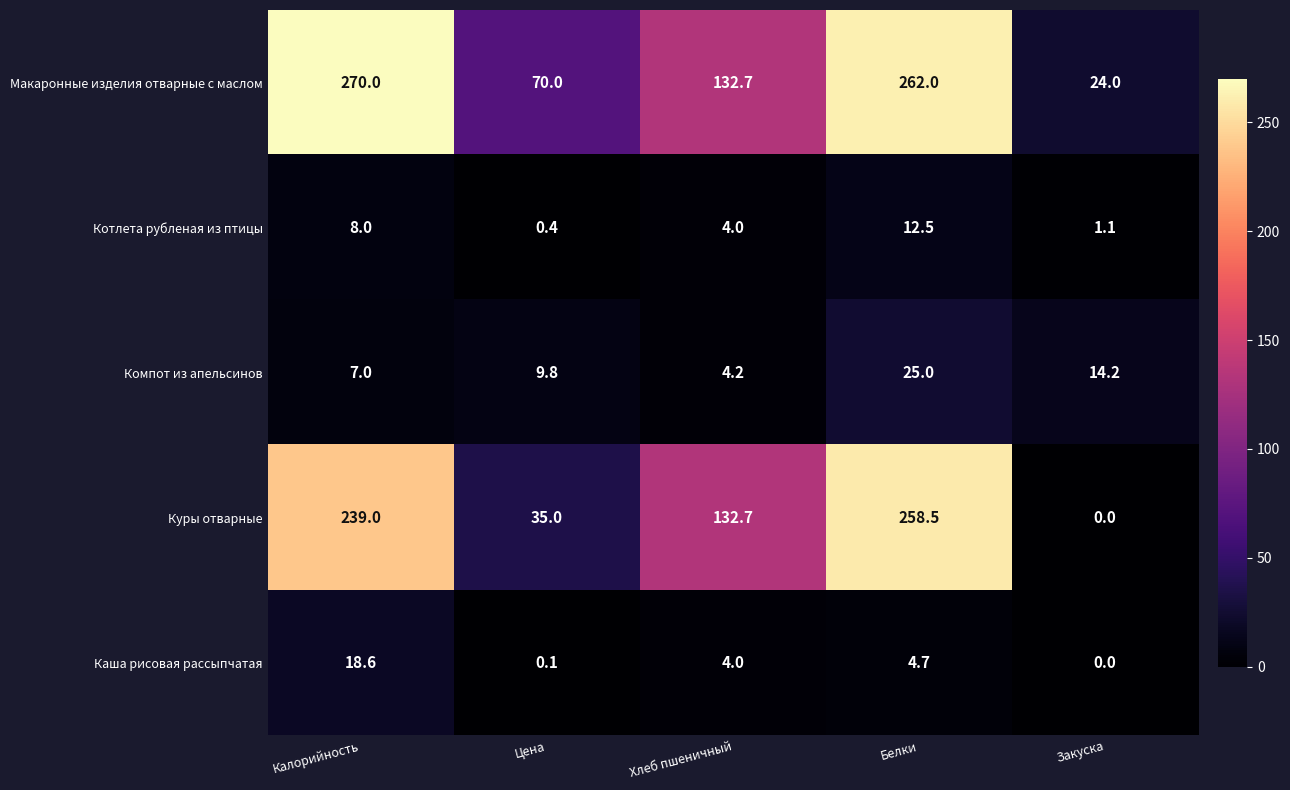

How many categories are shown in the chart?

5